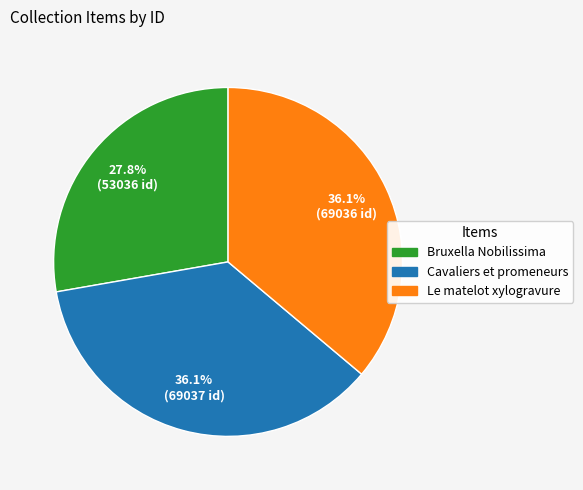

What percentage is NOT represented by Cavaliers et promeneurs?

63.9%